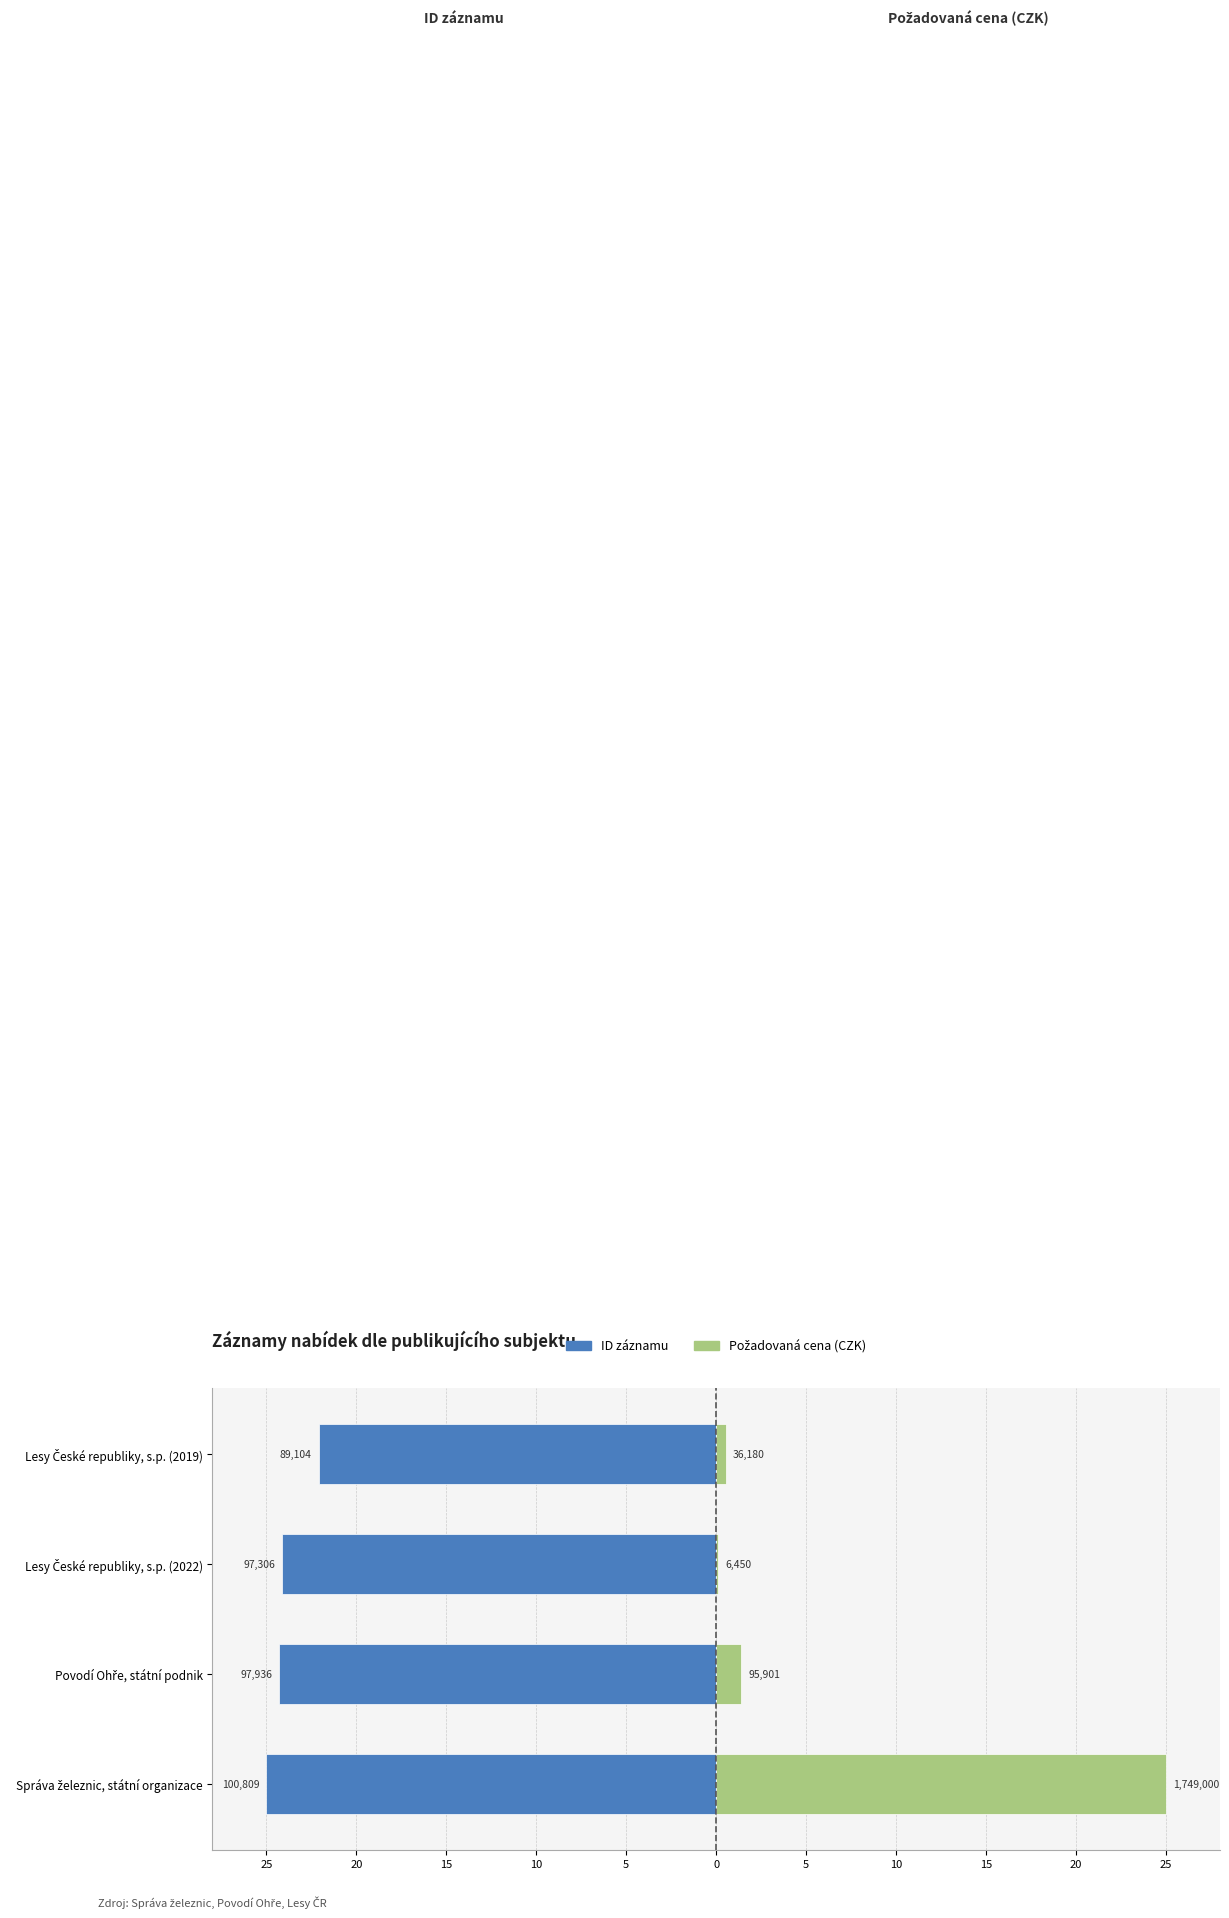

What is the value of the ID_ZAZNAMU bar at the 2nd from the left?

-24.3